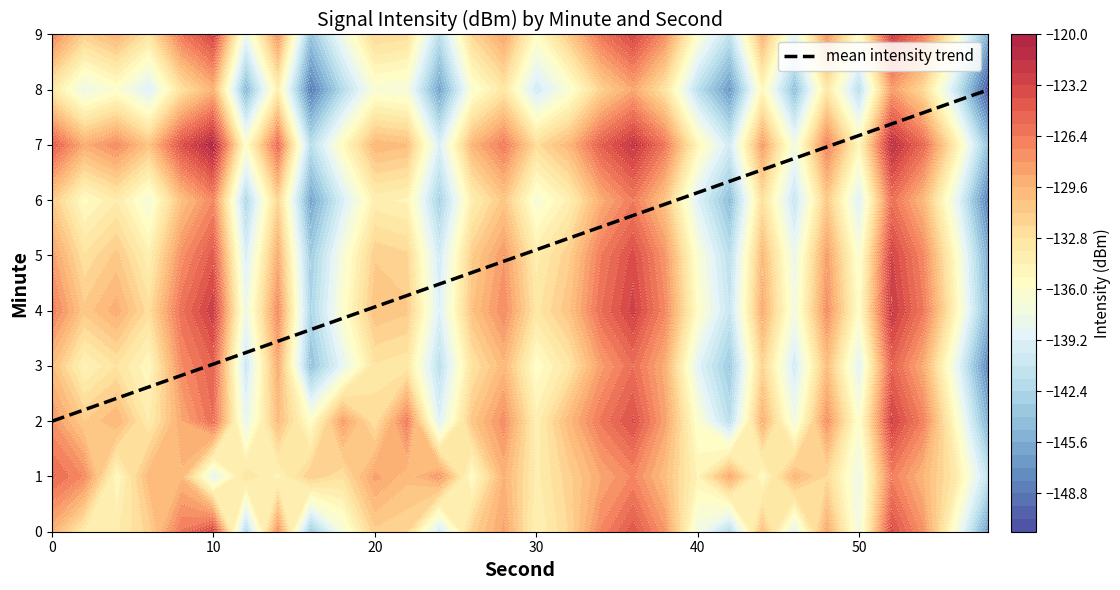

What is the difference between the second highest and second lowest values?

5.6